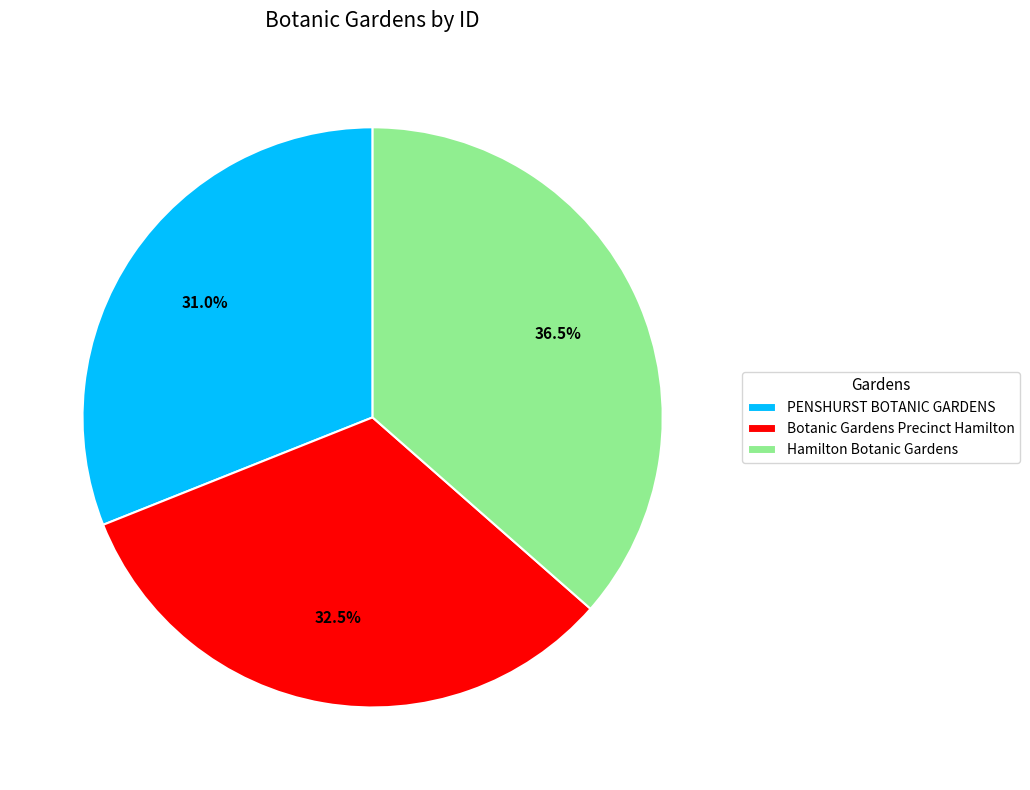

What percentage is NOT represented by PENSHURST BOTANIC GARDENS?

69.0%